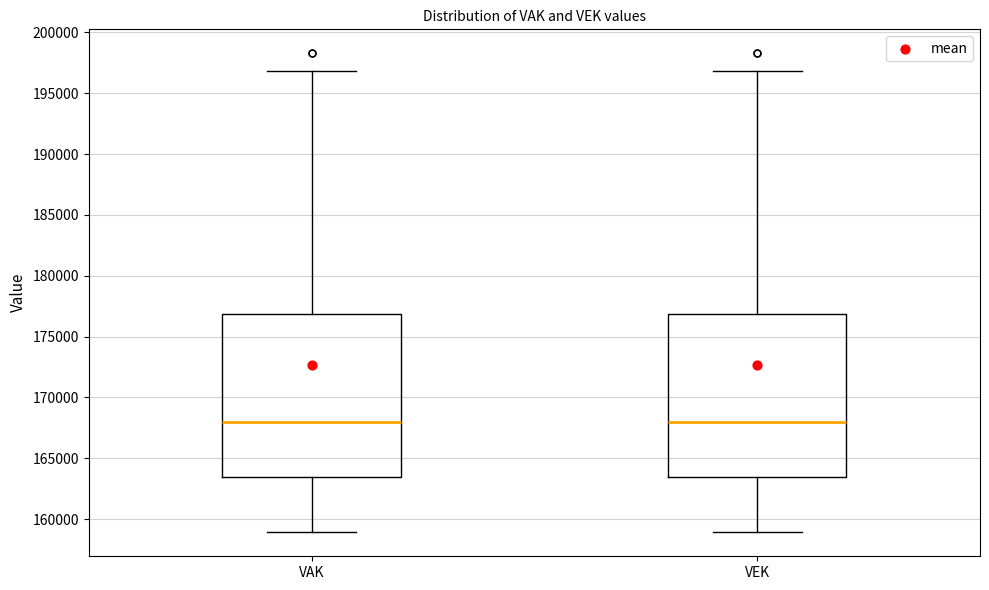

Where does the lower whisker of the box for VAK end on the y-axis? The values are not printed on the chart, so give them approximately, as read against the axis.

159000